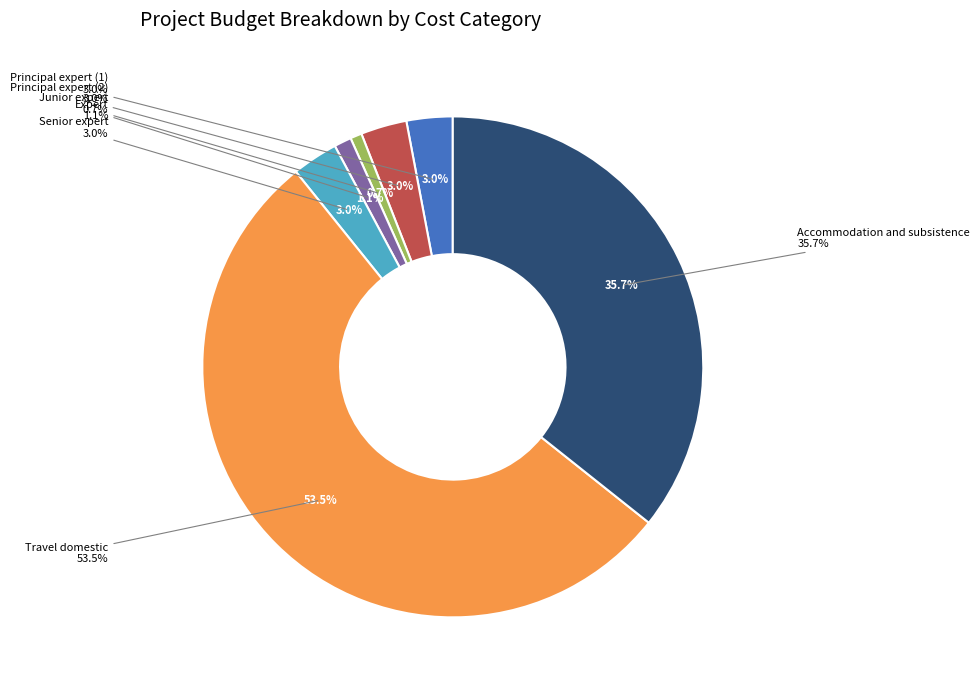

Which slice represents more than half of the pie?

Travel domestic